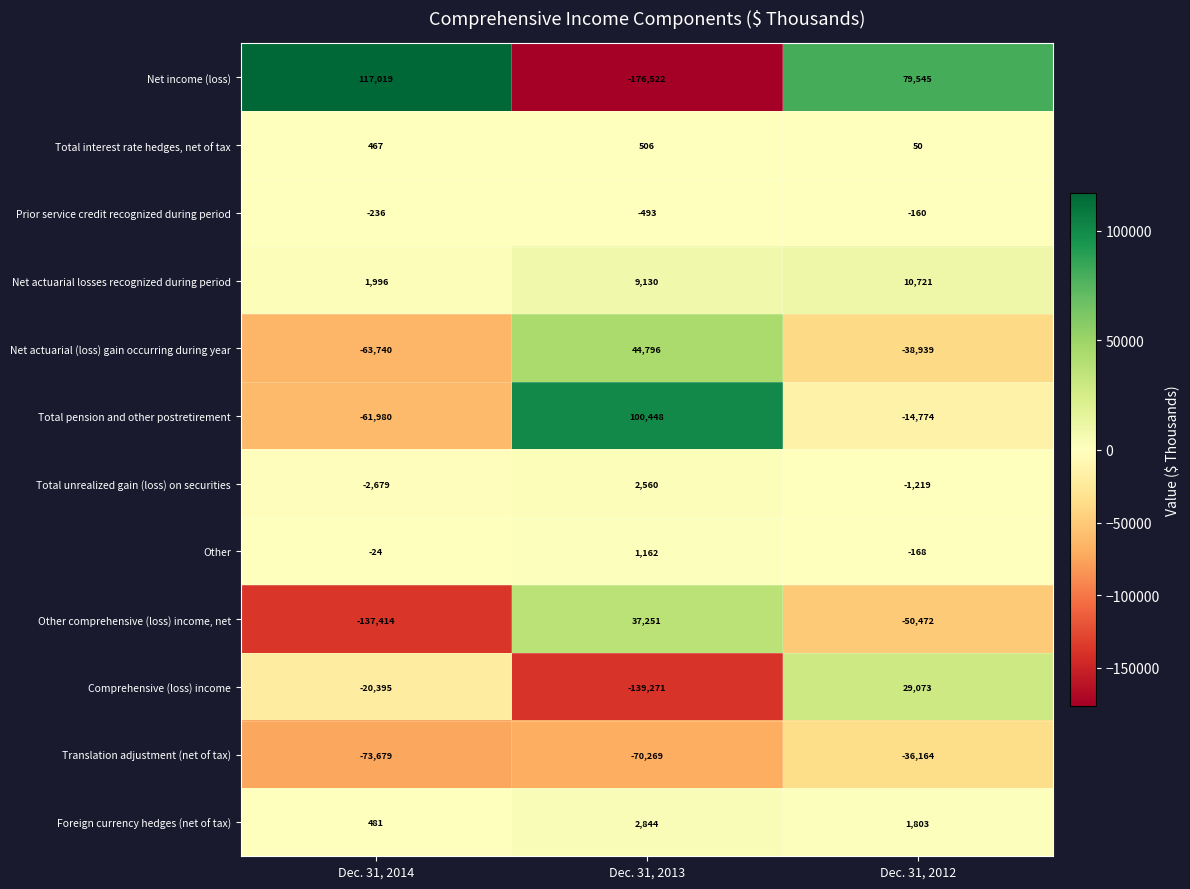

At how many categories does at least one series exceed 26525?

3